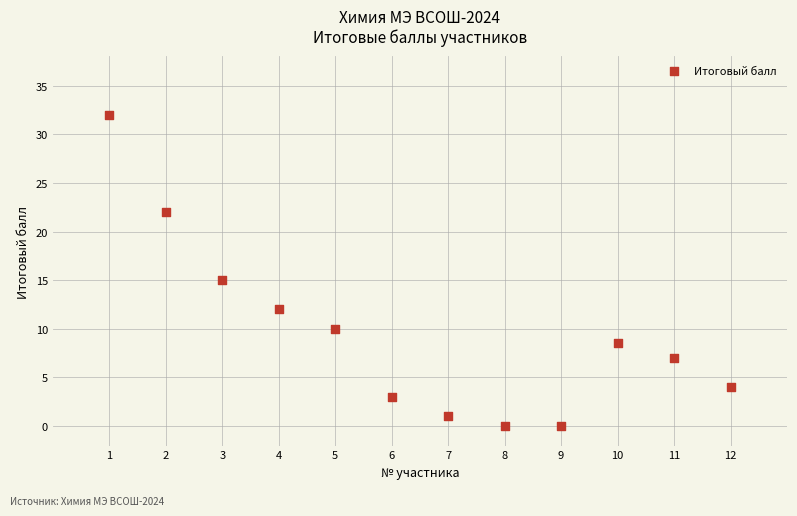

What Y value in the scatter plot is closest to 16?

15.0